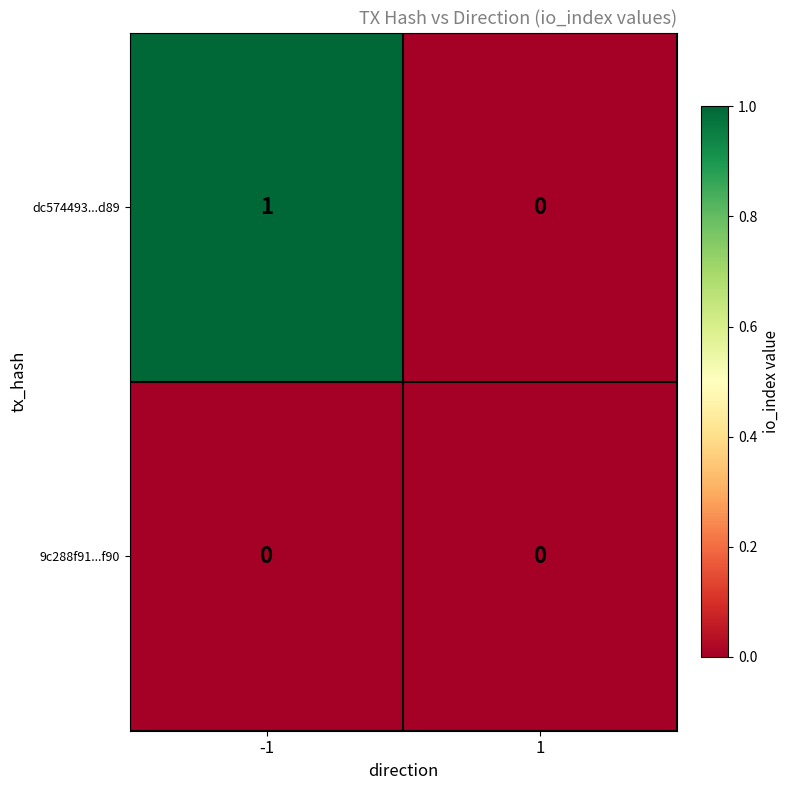

At which category is the sum across all series the highest?

-1